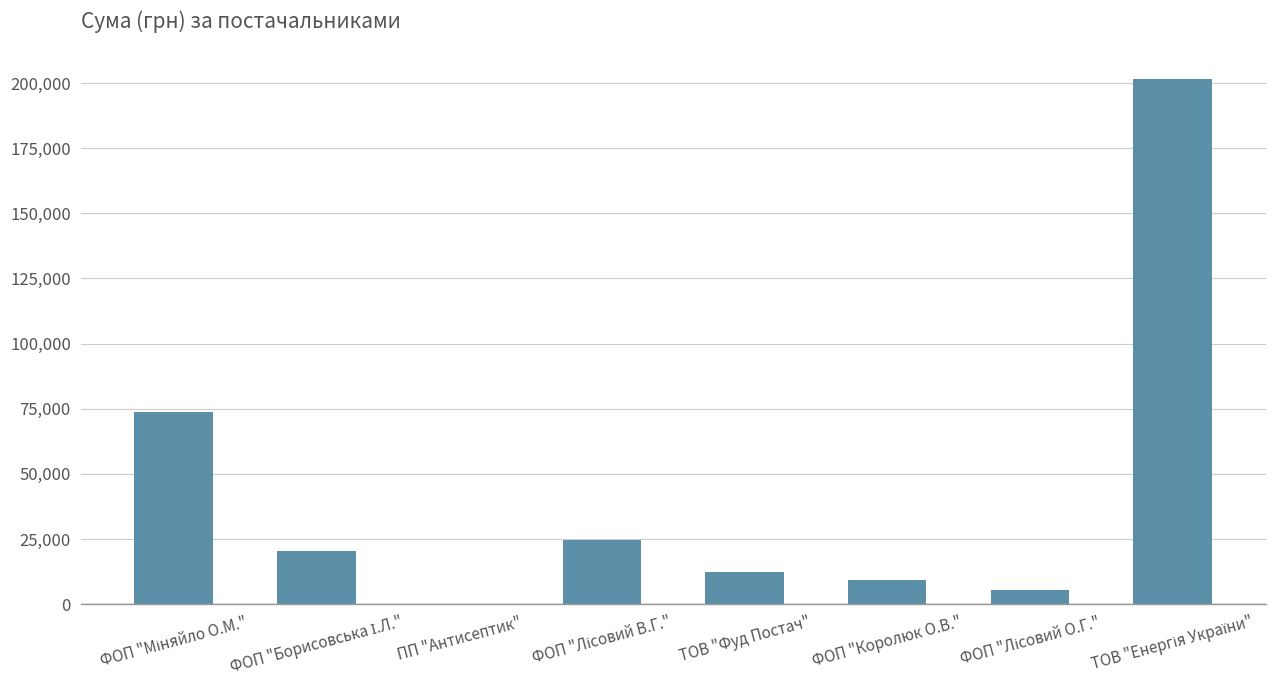

What is the greatest value displayed?

201582.3